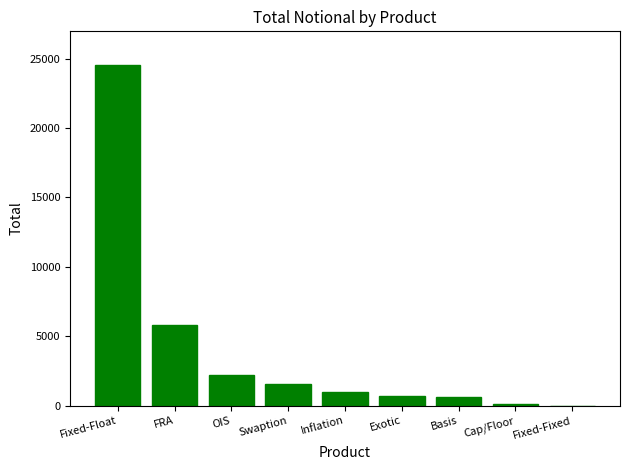

Read the value at Basis.

648